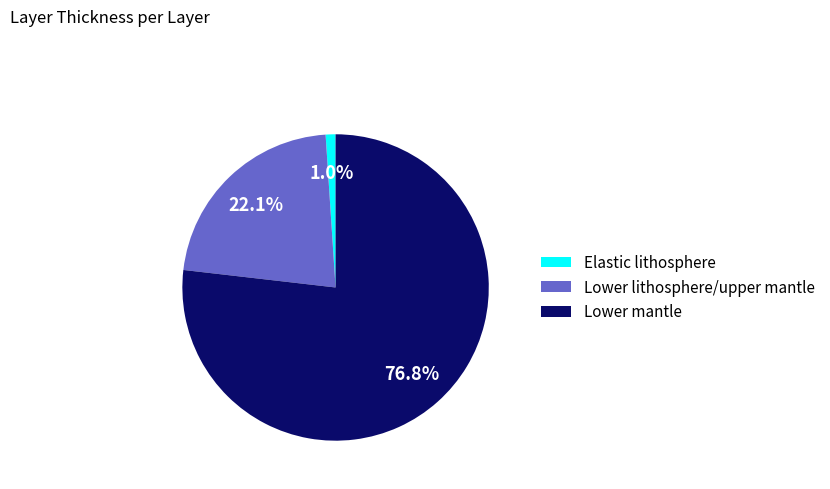

The Elastic lithosphere slice represents 8% of the pie. True or false?

False